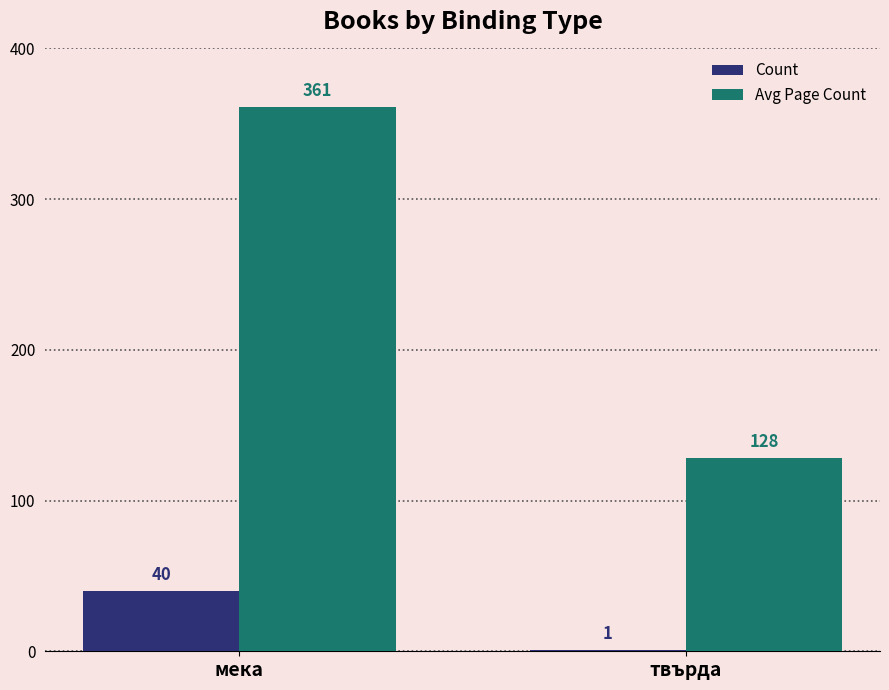

How many Count values are between 1 and 40?

2